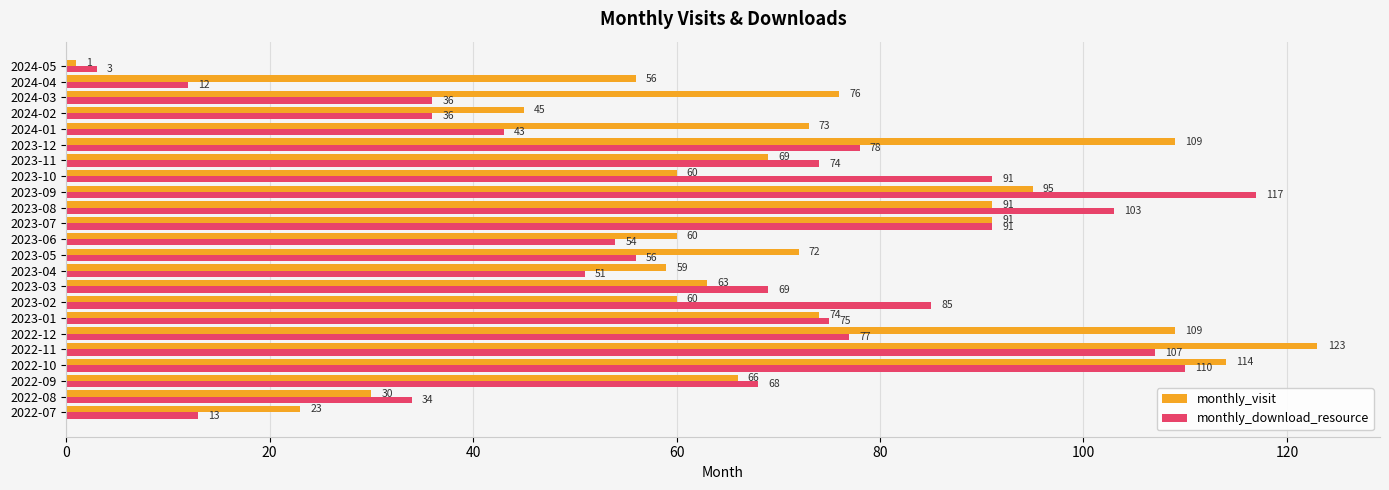

True or false: monthly_visit has a value of 30 at 2022-08.

True